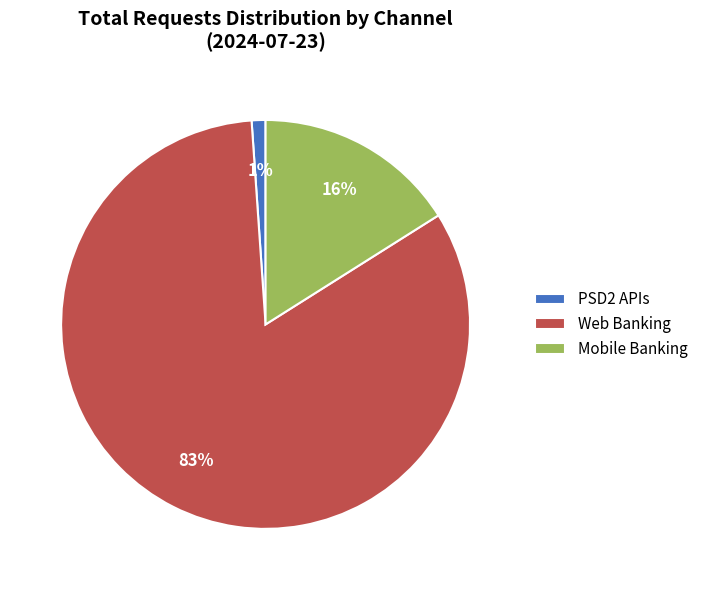

To the nearest percent, what is the combined percentage of PSD2 APIs and Web Banking?

84%